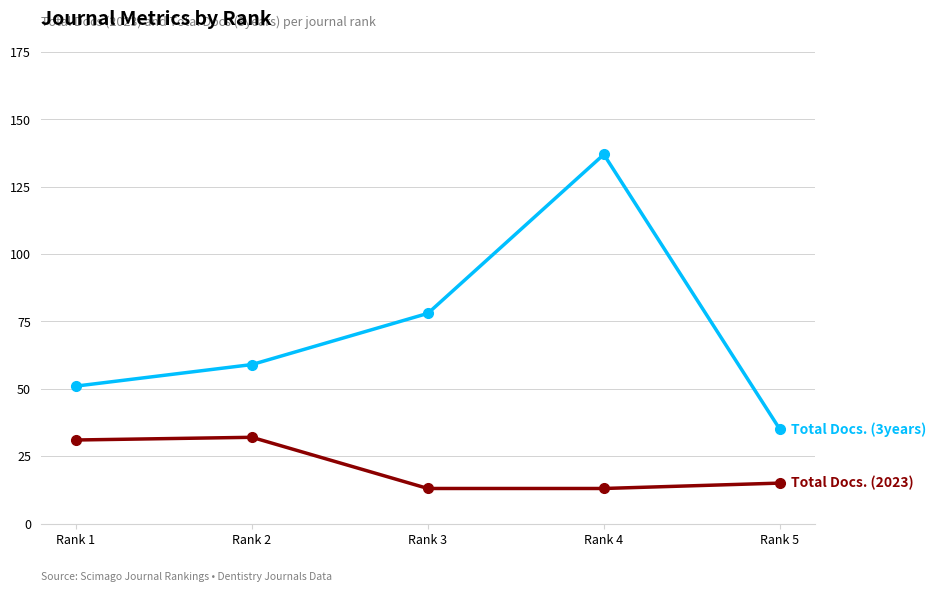

Which label corresponds to the largest value in the chart?

Rank 4